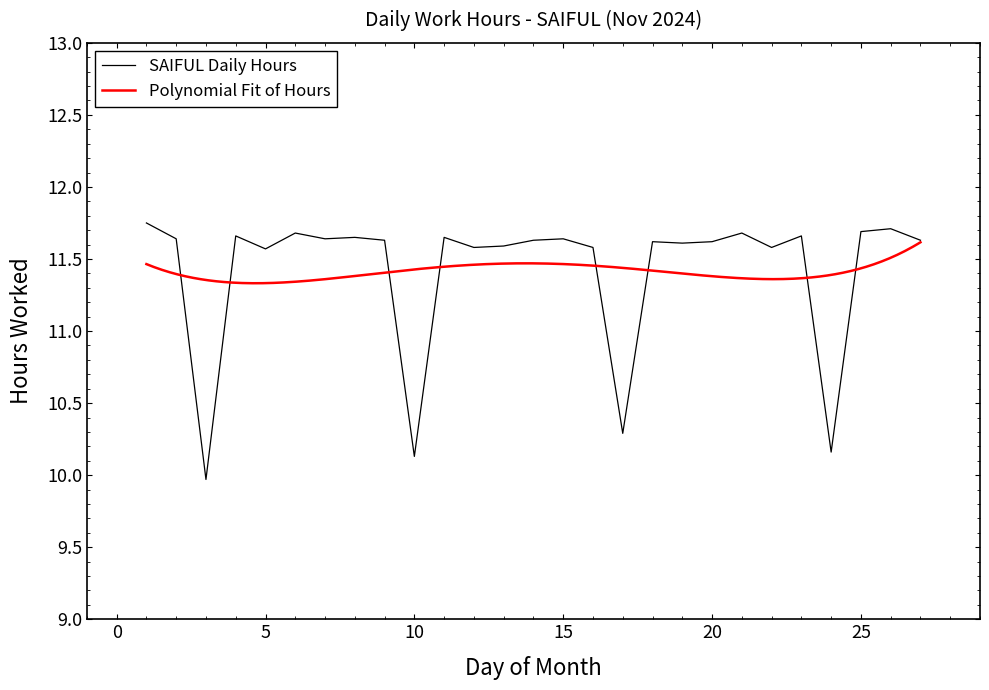

Rank the categories by value from highest to lowest.

1, 26, 25, 6, 21, 4, 23, 8, 11, 2, 7, 15, 9, 14, 27, 18, 20, 19, 13, 12, 16, 22, 5, 17, 24, 10, 3